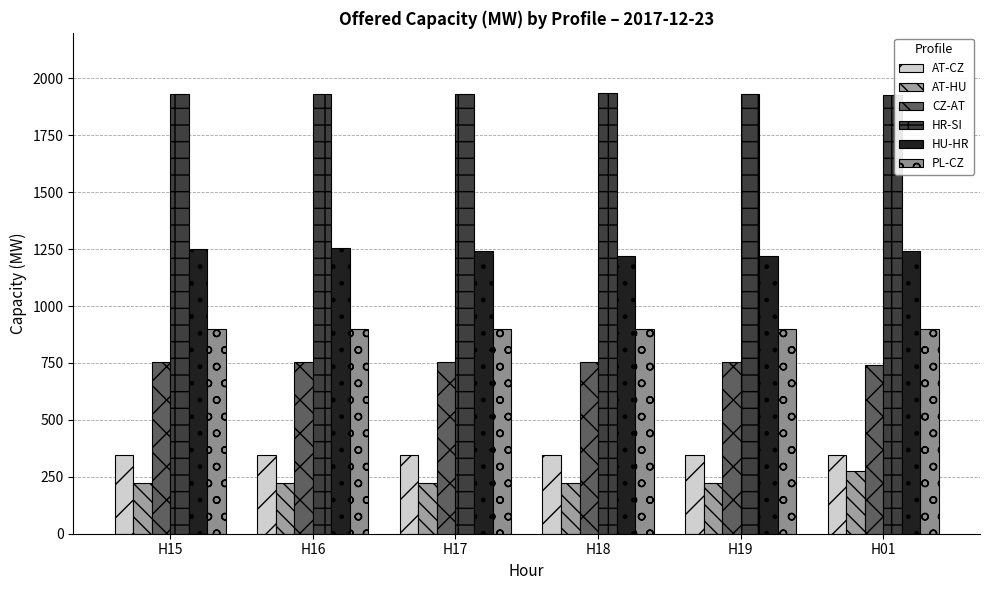

Where is HR-SI nearest to the value 1932?

H19